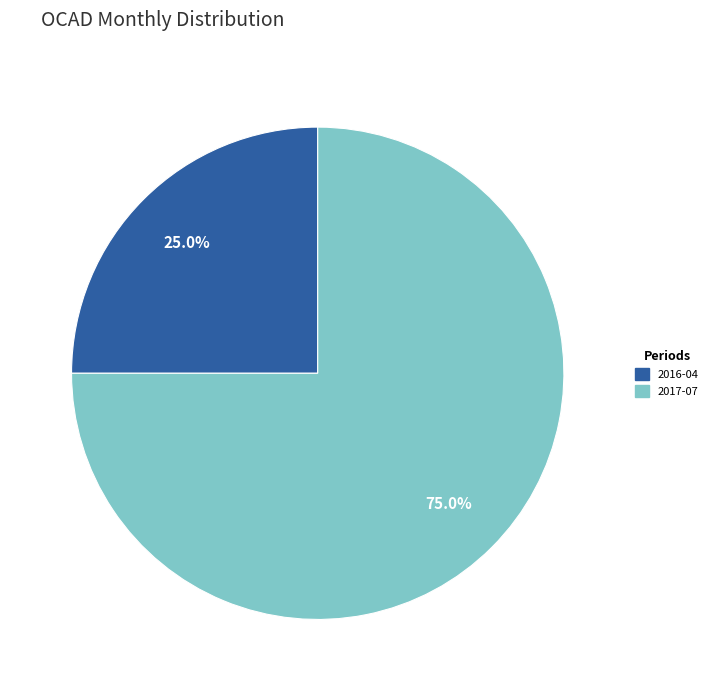

Which category has the smallest portion of the pie?

2016-04